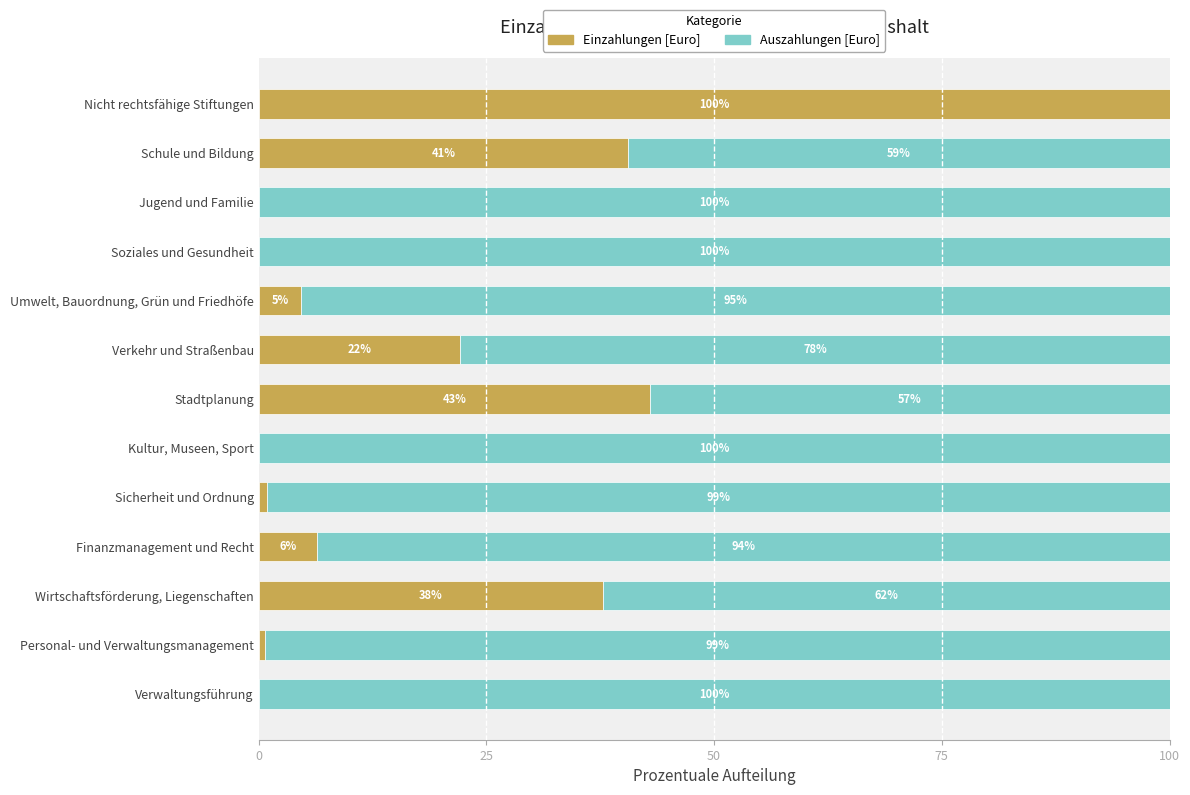

Where is Einzahlungen [Euro] nearest to the value 50?

Stadtplanung